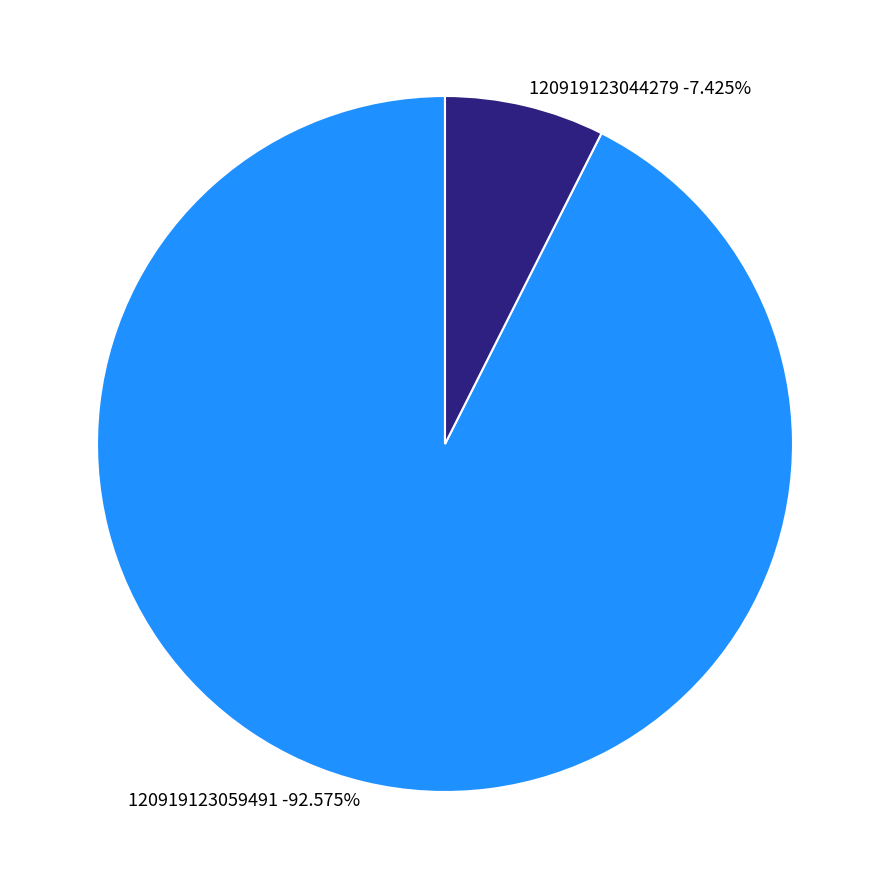

What percentage is the 120919123059491 slice, to the nearest percent?

93%